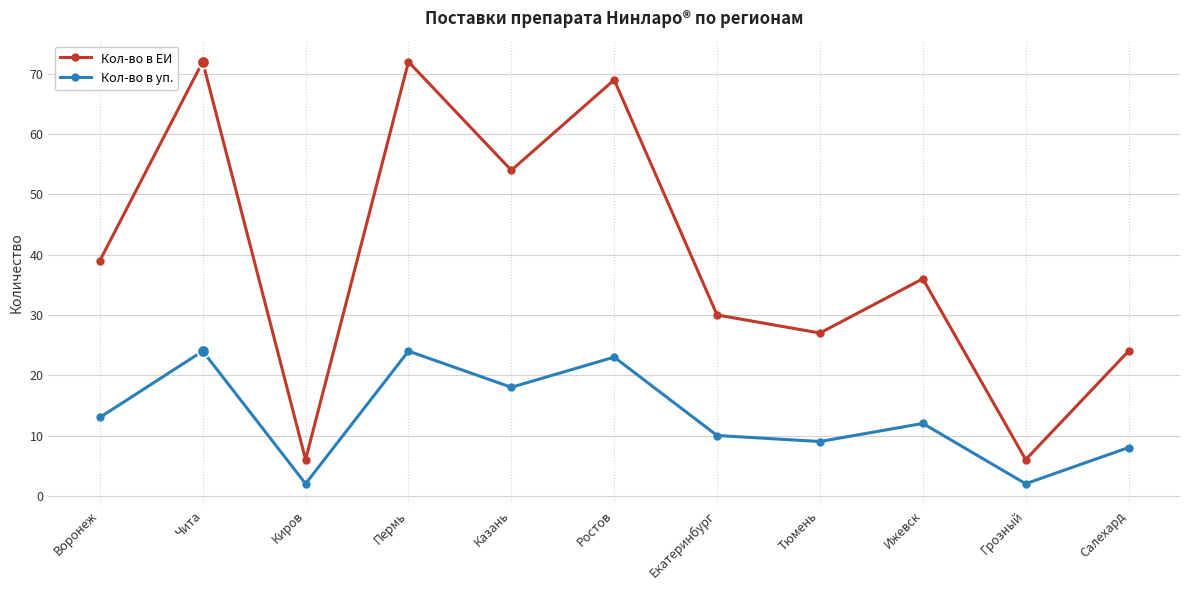

Which series has the widest spread of values?

Кол-во в ЕИ